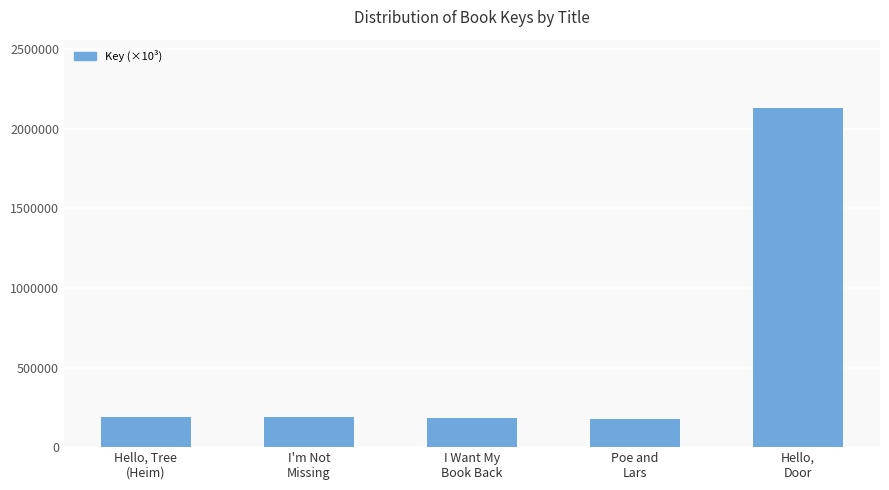

Read the value at Hello,
Door.

2132.4